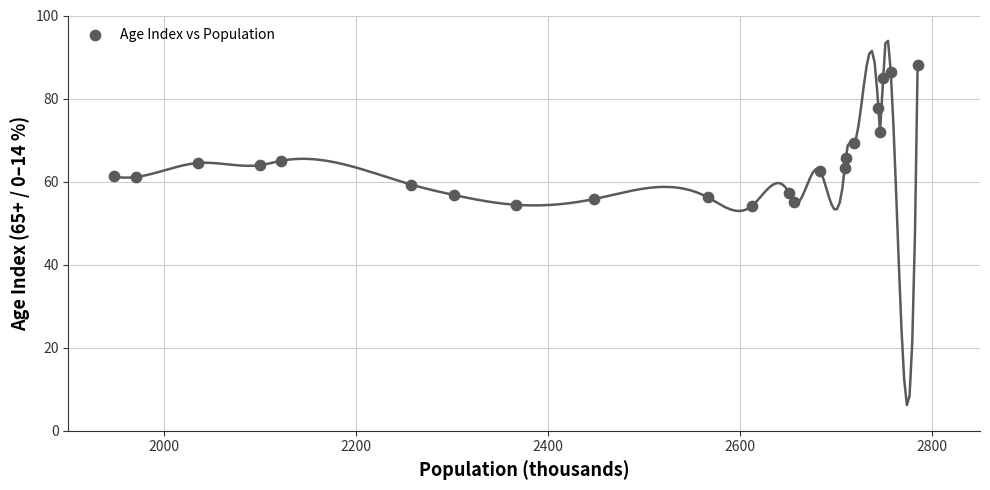

What is the range of X values (max minus min)?

838.0